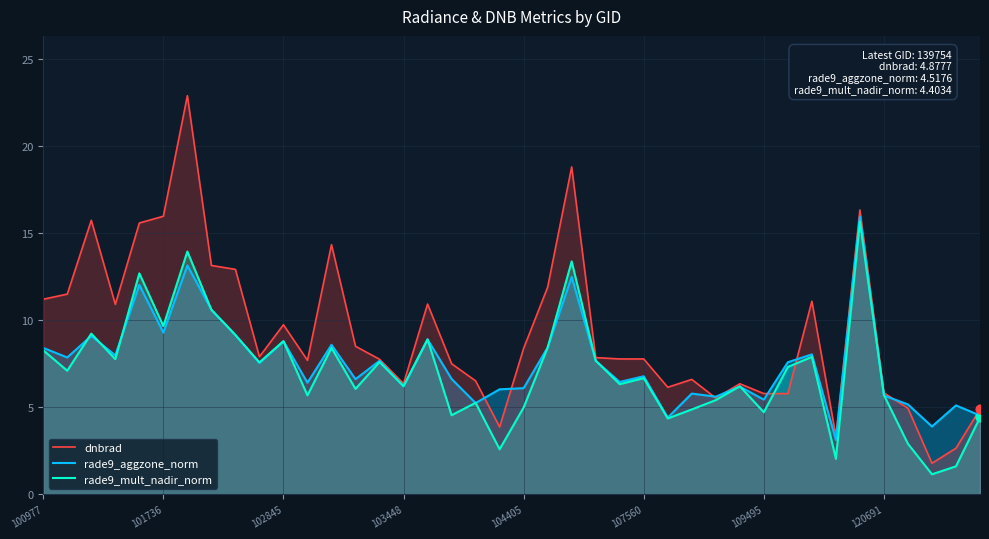

Which series reaches the minimum Y coordinate?

rade9_mult_nadir_norm